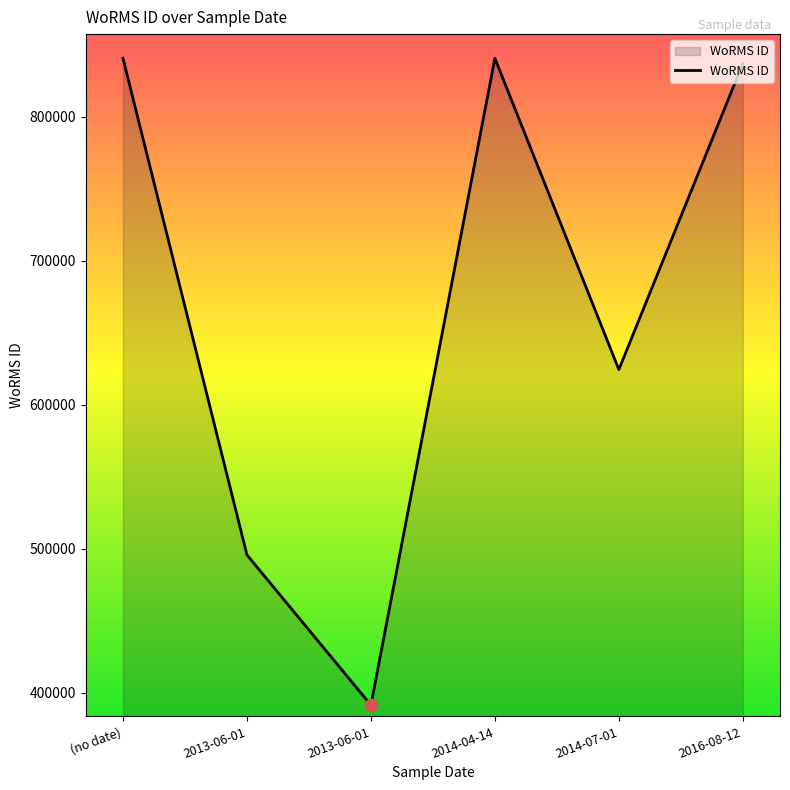

What is the ratio of the value at 2013-06-01 to the value at (no date)?

0.5